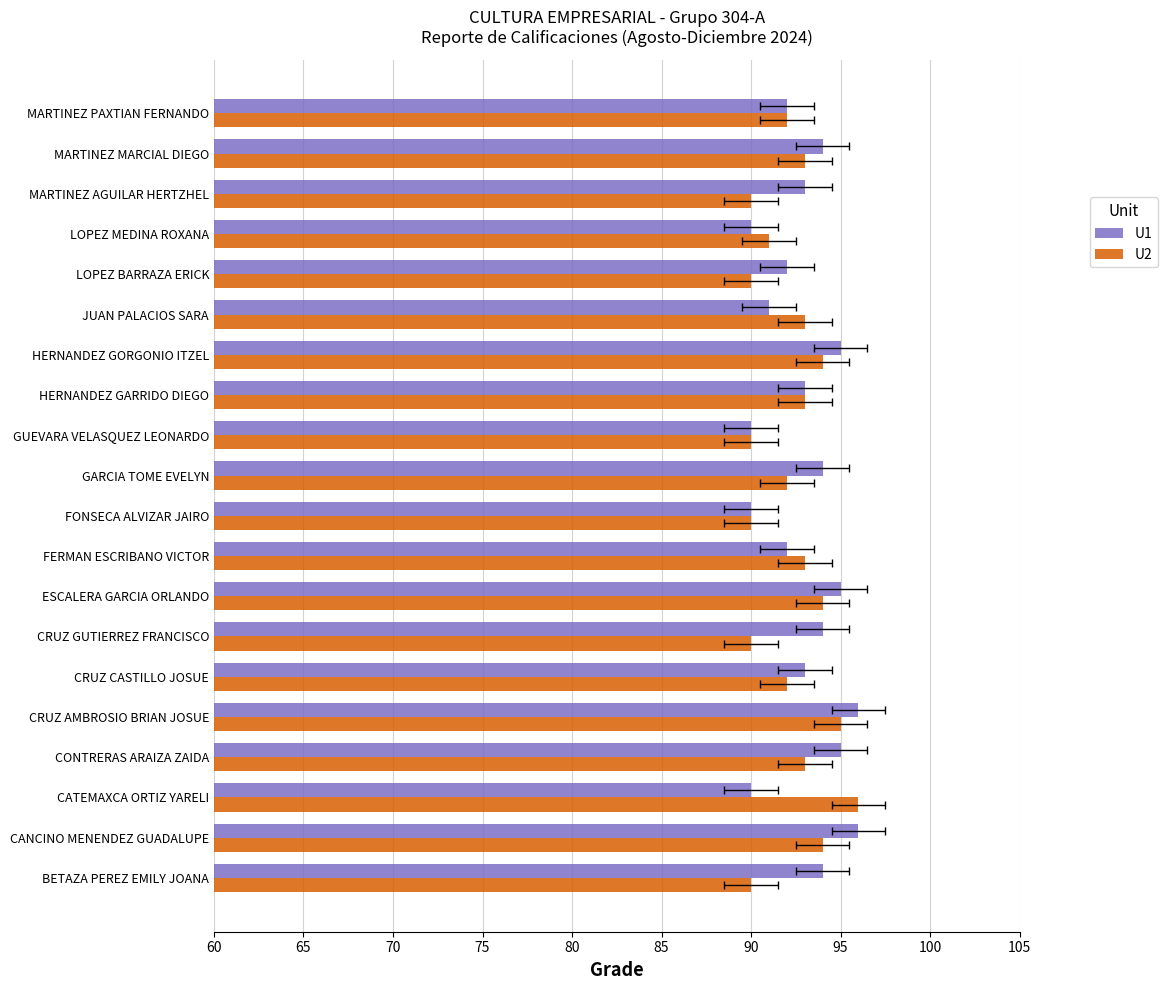

How many data points does each series have?

20